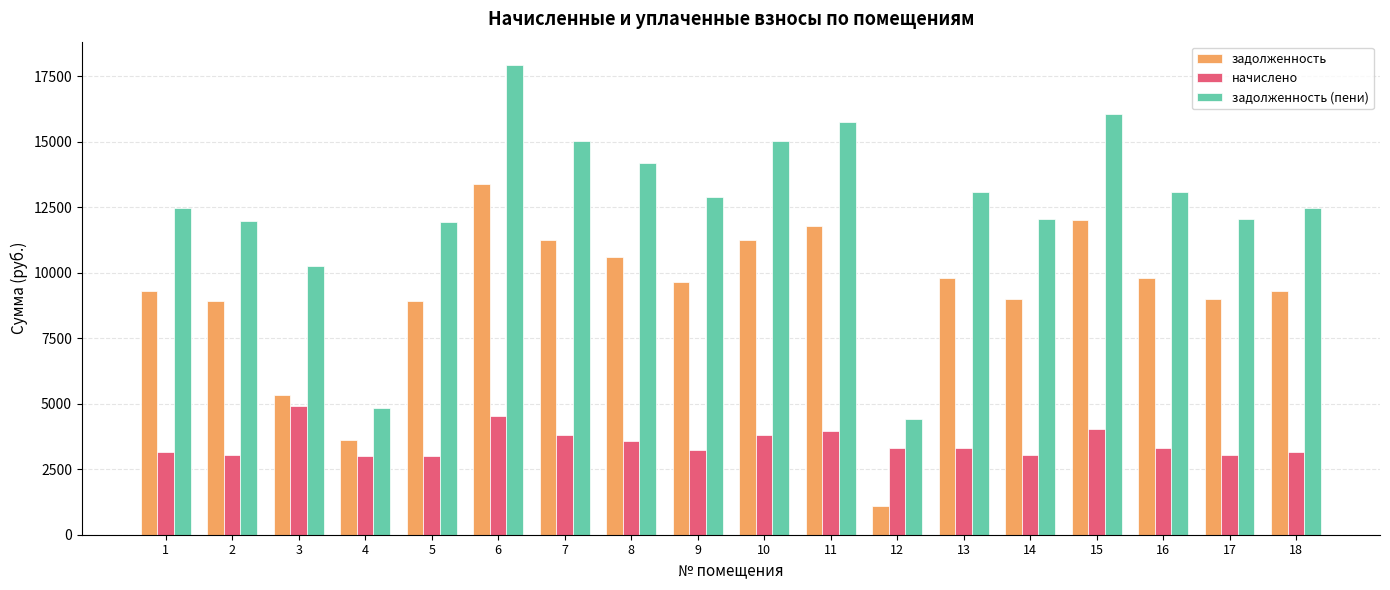

At which category does the chart reach its minimum across all series?

12